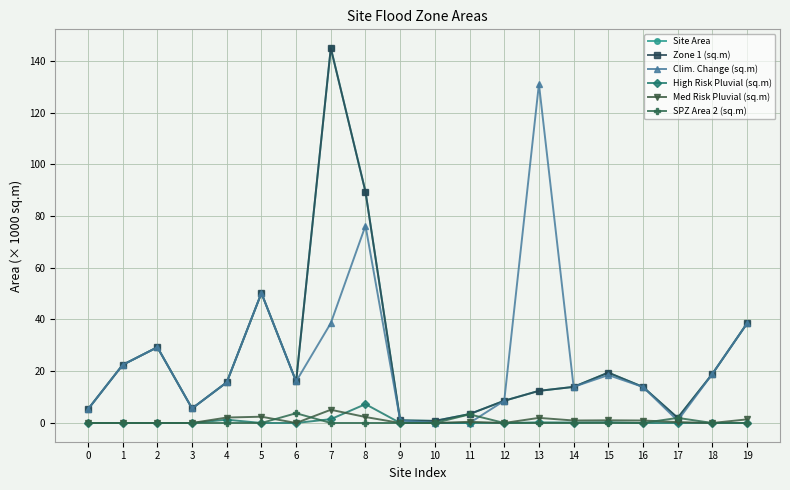

What is the highest value of the Site Area series?

144.9